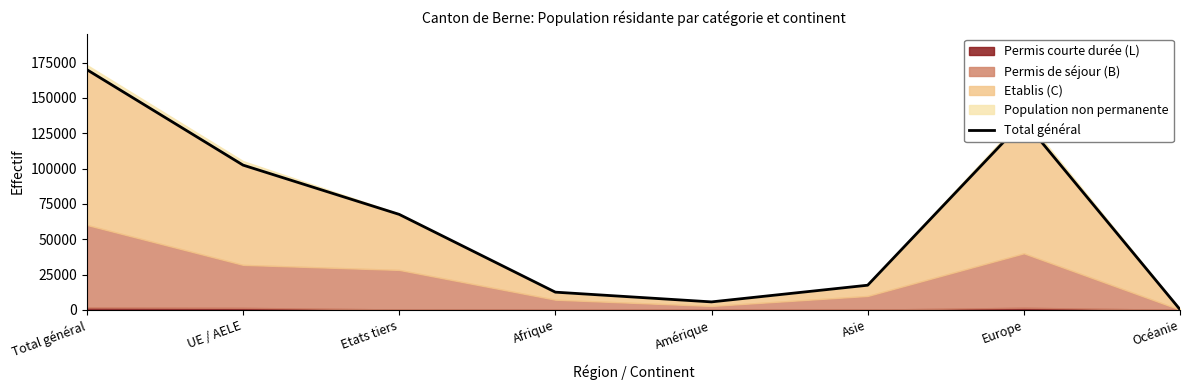

What is the maximum value shown in the chart?

170000